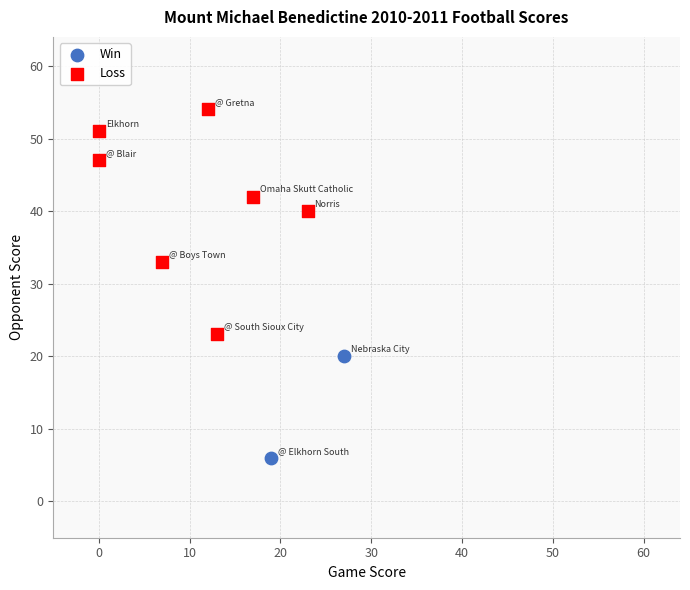

What are all the series names shown in the legend?

Win, Loss